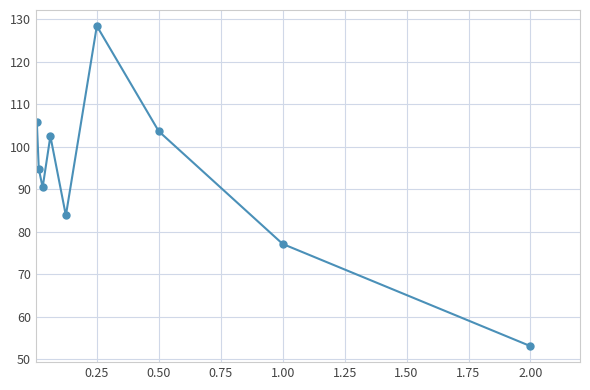

What is the value of the 2nd point from the left?

94.8